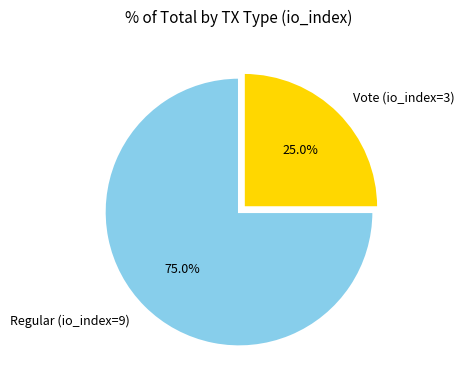

Rank the categories by value from lowest to highest.

Vote (io_index=3), Regular (io_index=9)